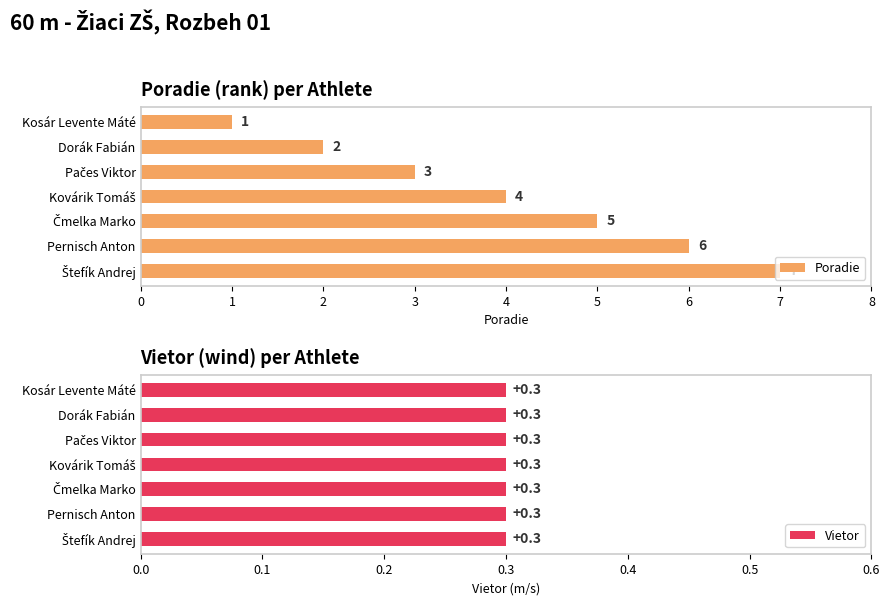

How many bars are there in each group?

2